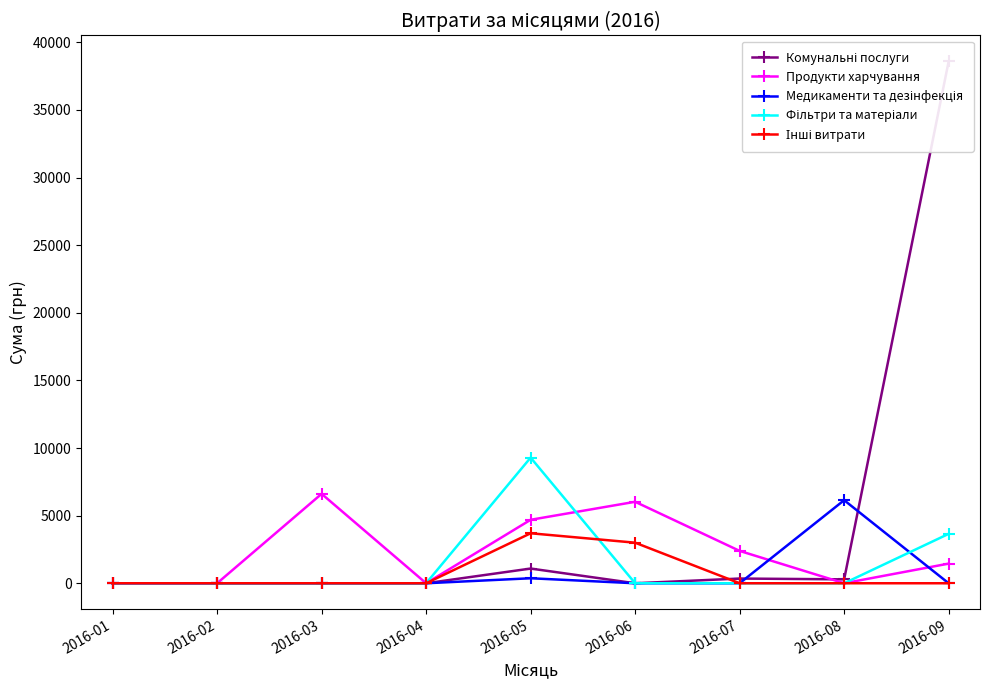

In Комунальні послуги, how many points are higher than both neighbors (excluding endpoints)?

2